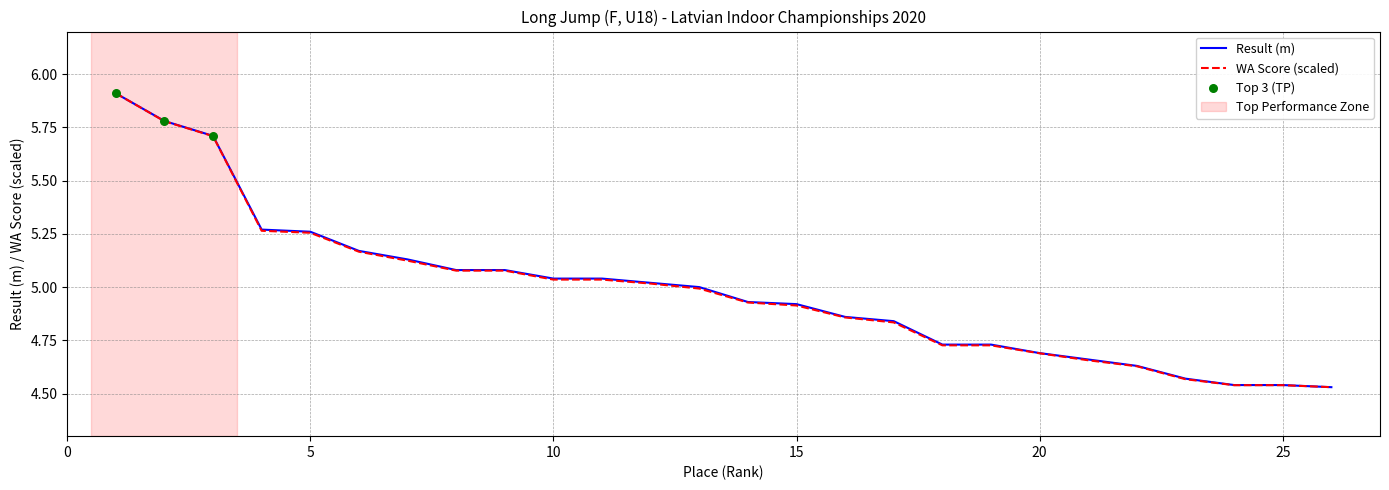

What is the maximum value shown in the chart?

5.9